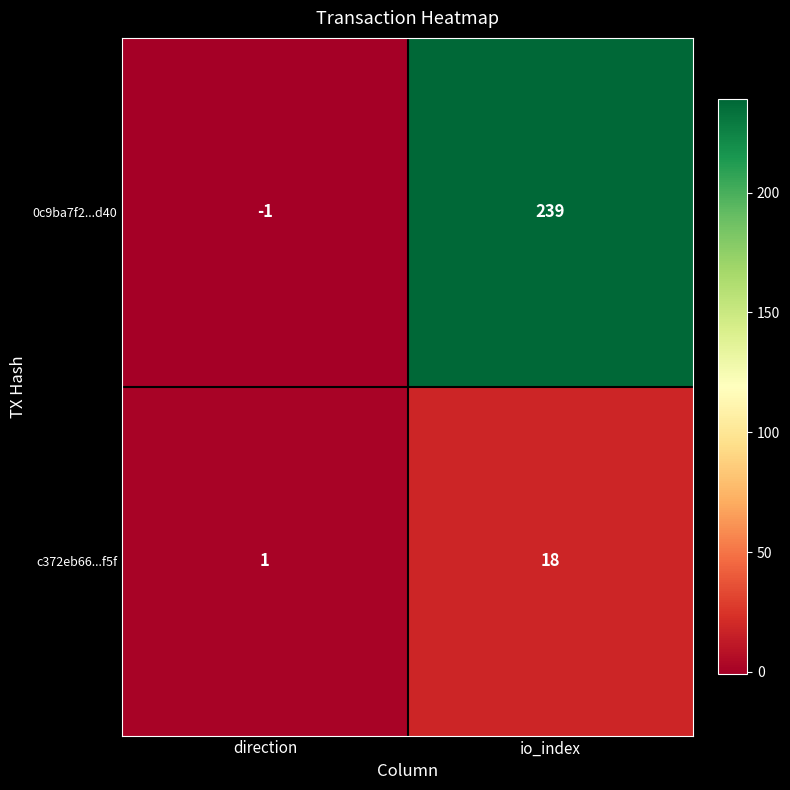

At direction, list the series in order from smallest to largest.

0c9ba7f2...d40, c372eb66...f5f